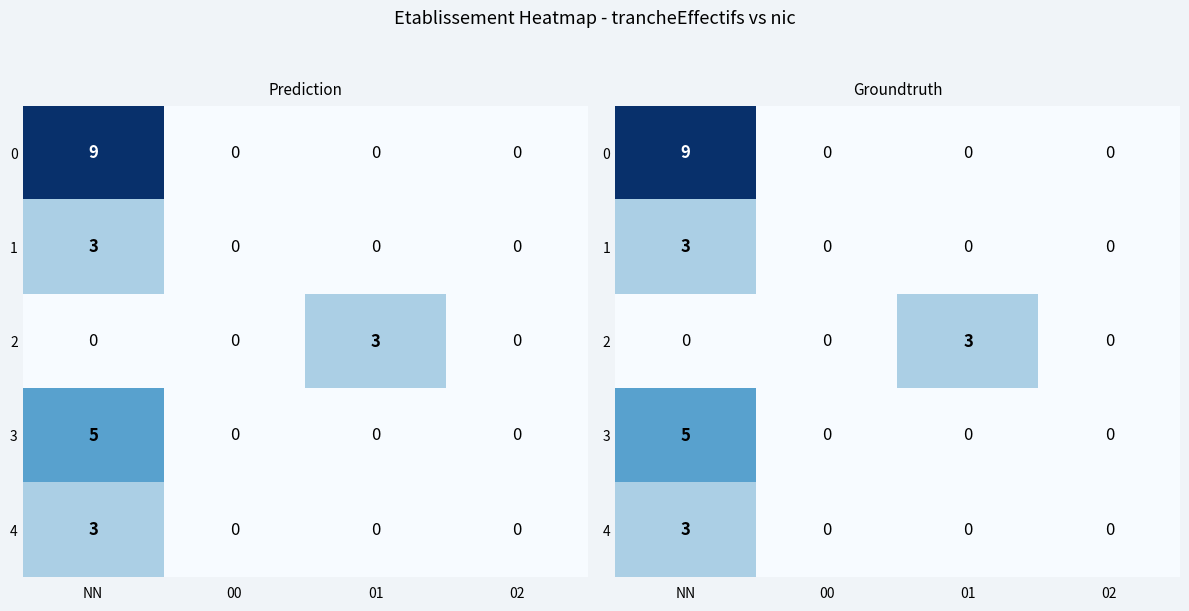

What is the difference between the maximum and second lowest values in the 1 series?

3